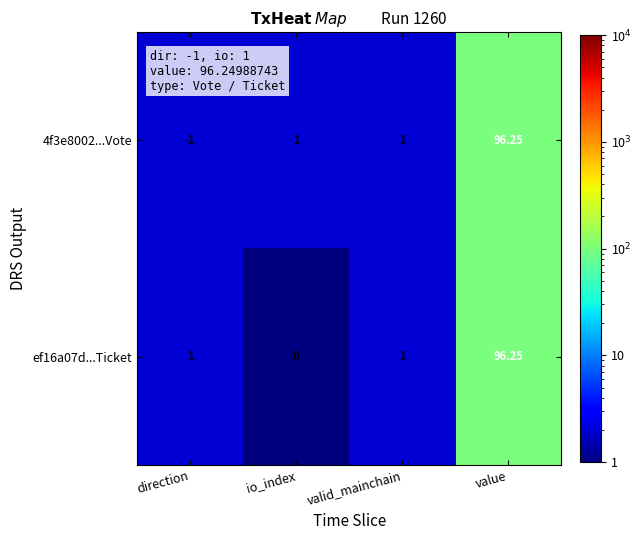

Is the value of 4f3e8002...Vote at valid_mainchain greater than the value of ef16a07d...Ticket at io_index?

Yes